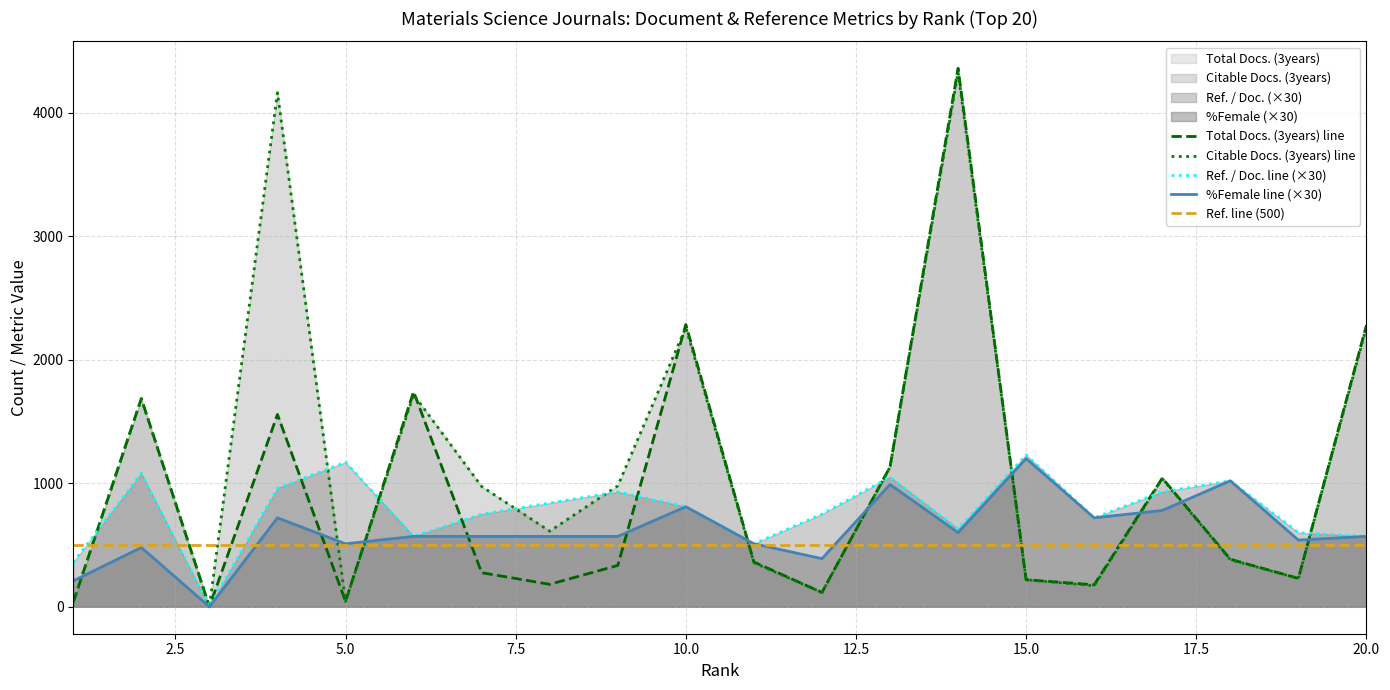

What is the value of the Total Docs. (3years) point at the 9th from the left?

335